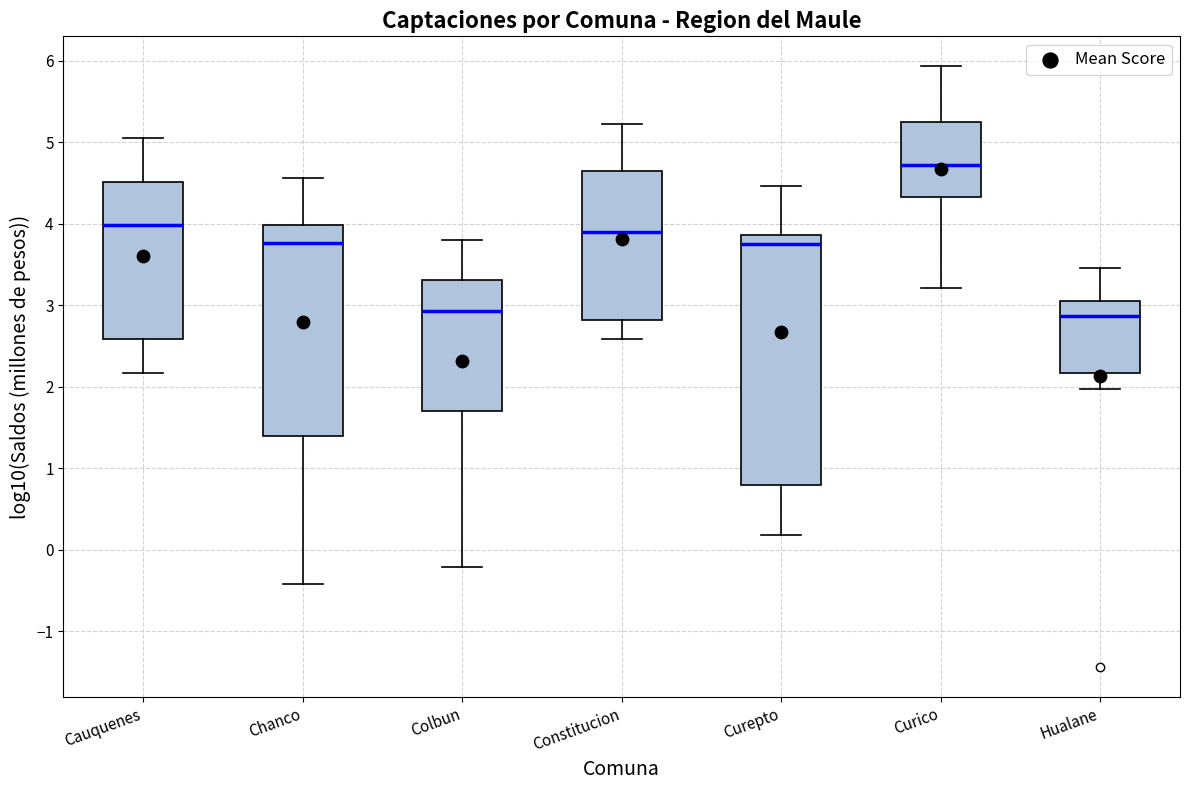

Reading left to right, read every box against the y-axis: the position of its median line, the range the box covers, and the ends of its whiskers. The values are not printed on the chart, so give them approximately, as read against the axis.

Cauquenes: median 4.0, box 2.6 to 4.5, whiskers 2.2 to 5.1
Chanco: median 3.8, box 1.4 to 4.0, whiskers -0.4 to 4.6
Colbun: median 2.9, box 1.7 to 3.3, whiskers -0.2 to 3.8
Constitucion: median 3.9, box 2.8 to 4.7, whiskers 2.6 to 5.2
Curepto: median 3.8, box 0.8 to 3.9, whiskers 0.2 to 4.5
Curico: median 4.7, box 4.3 to 5.2, whiskers 3.2 to 5.9
Hualane: median 2.9, box 2.2 to 3.1, whiskers 2.0 to 3.5